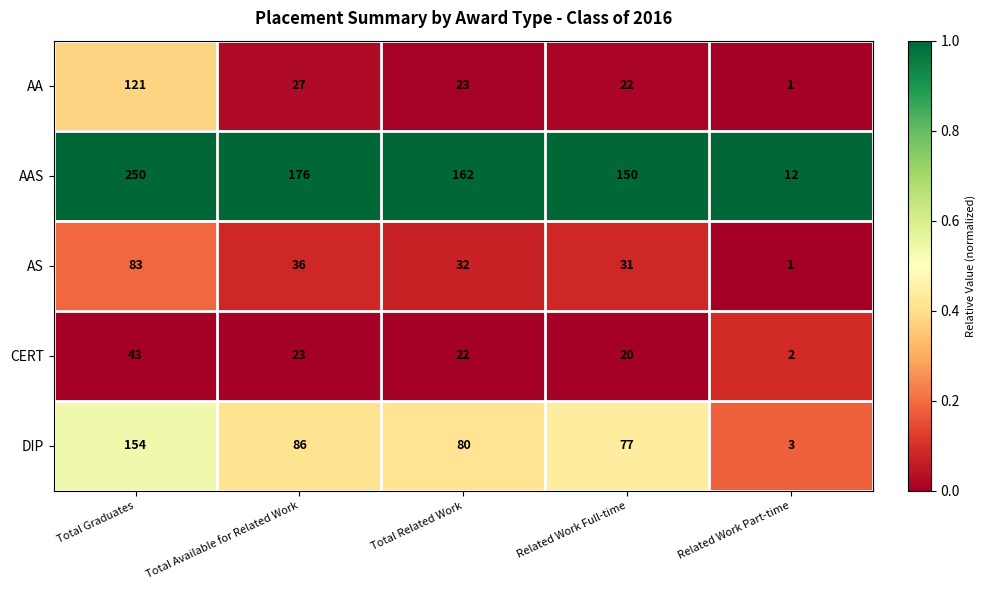

At which category is the sum across all series the highest?

Total Graduates